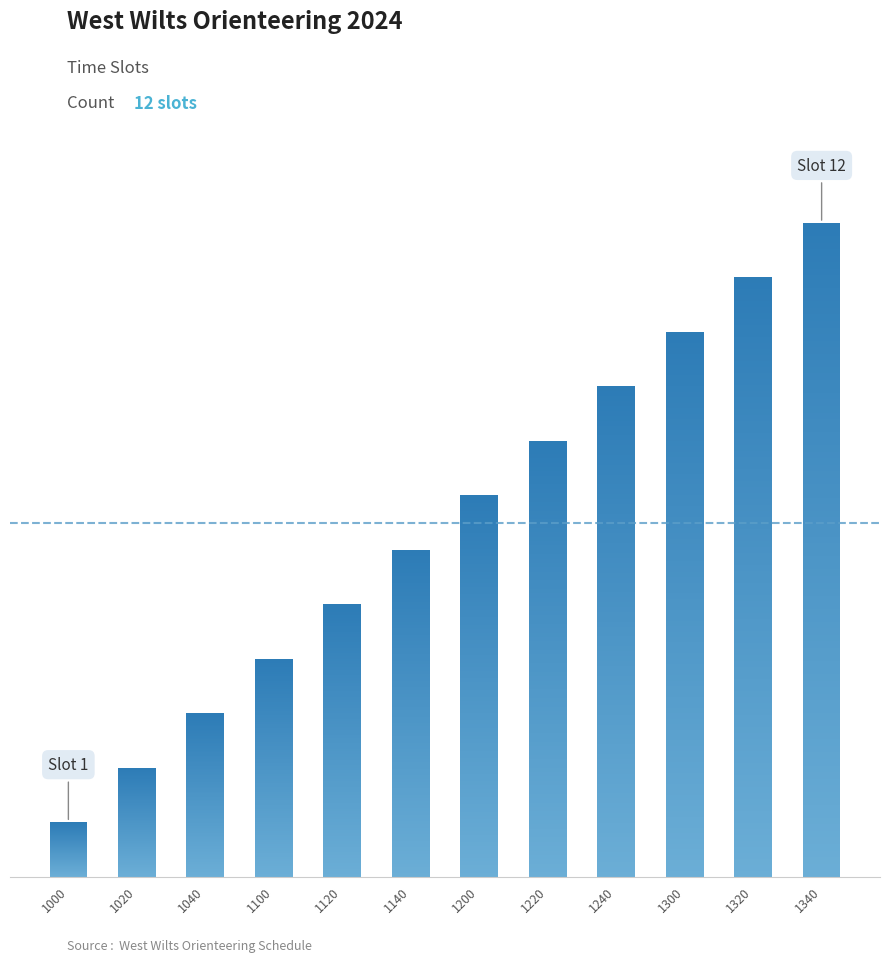

What is the difference between the second highest and minimum values?

10